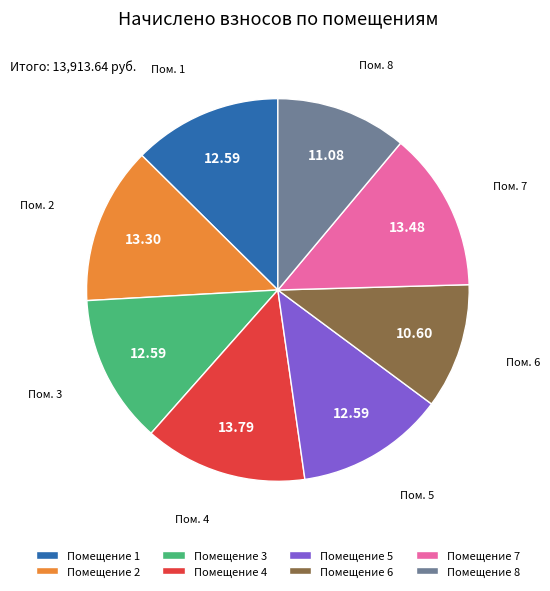

Combined, do Помещение 8 and Помещение 6 account for over 50%?

No